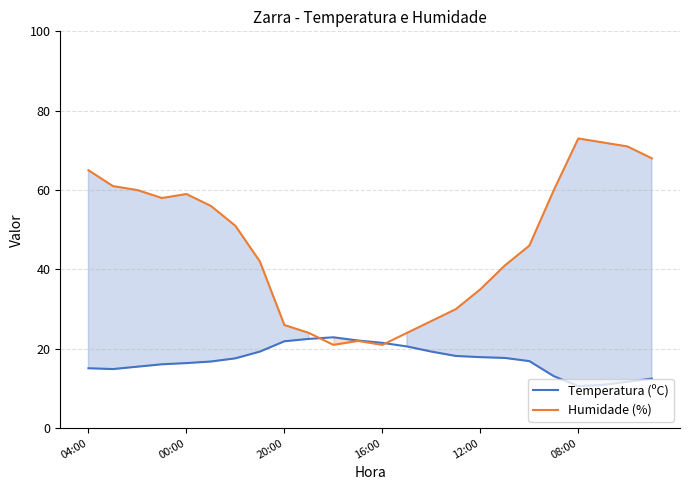

How many intersections are there between Humidade (%) and Temperatura (ºC)?

2